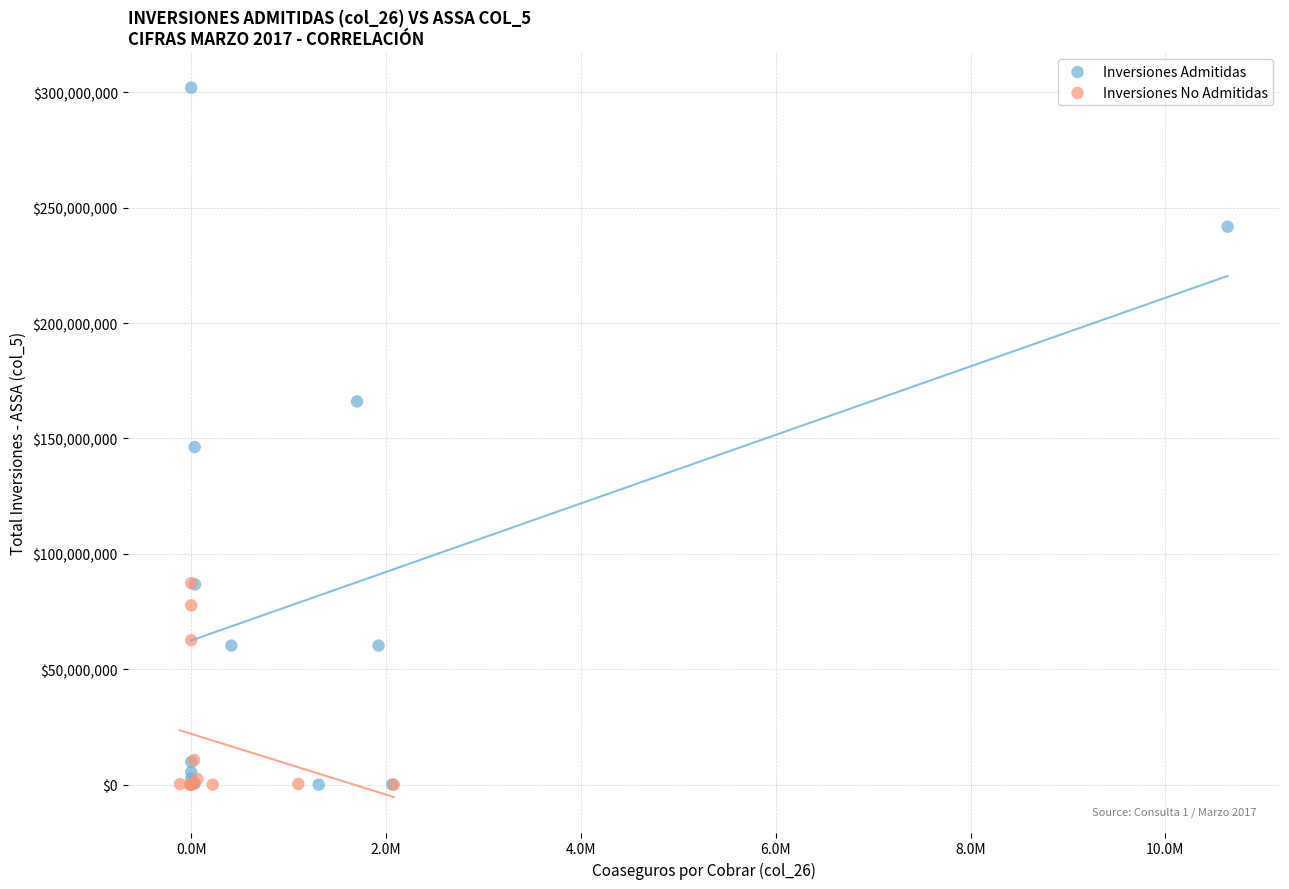

What are all the series names shown in the legend?

Inversiones Admitidas, Inversiones No Admitidas